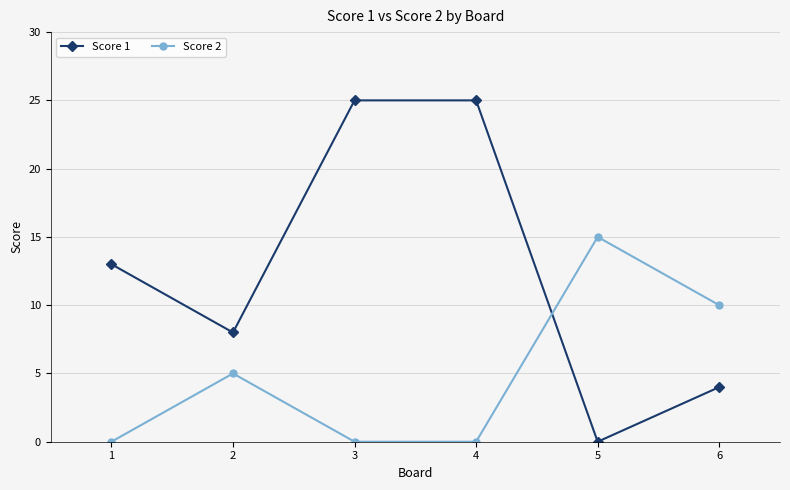

How many interior local peaks does the Score 2 series have?

2